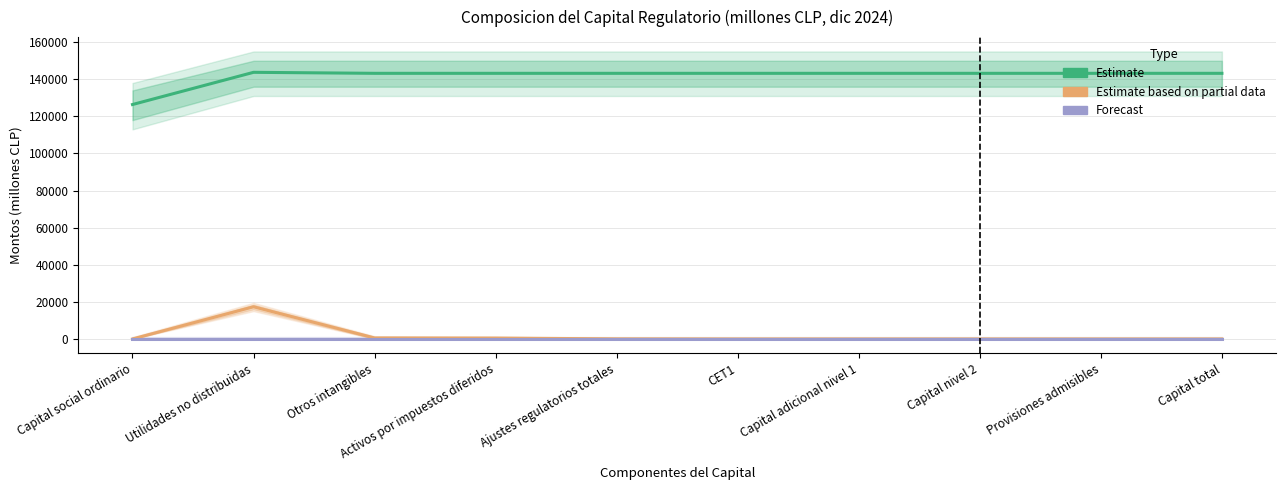

Reading left to right, extract all data points from this chart.

CET1 (Estimate): Capital social ordinario=126400.0	Utilidades no distribuidas=143763.0	Otros intangibles=143224.7	Activos por impuestos diferidos=143224.7	Ajustes regulatorios totales=143224.7	CET1=143224.7	Capital adicional nivel 1=143224.7	Capital nivel 2=143224.7	Provisiones admisibles=143224.7	Capital total=143224.7
Ajustes (Estimate based on partial data): Capital social ordinario=0.0	Utilidades no distribuidas=17363.0	Otros intangibles=538.3	Activos por impuestos diferidos=482.3	Ajustes regulatorios totales=56.0	CET1=0.0	Capital adicional nivel 1=0.0	Capital nivel 2=0.0	Provisiones admisibles=0.0	Capital total=0.0
Otros (Forecast): Capital social ordinario=0.0	Utilidades no distribuidas=0.0	Otros intangibles=0.0	Activos por impuestos diferidos=0.0	Ajustes regulatorios totales=0.0	CET1=0.0	Capital adicional nivel 1=0.0	Capital nivel 2=0.0	Provisiones admisibles=0.0	Capital total=0.0